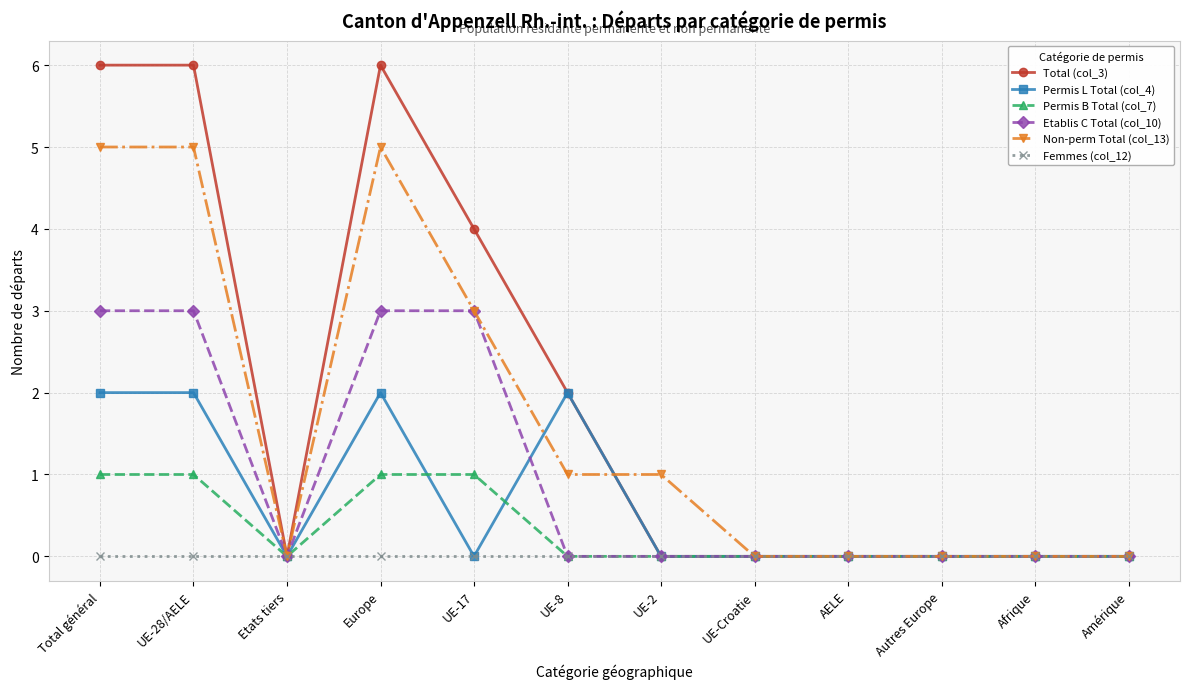

Rank the series at Total général from highest to lowest value.

Total (col_3), Non-perm Total (col_13), Etablis C Total (col_10), Permis L Total (col_4), Permis B Total (col_7), Femmes (col_12)